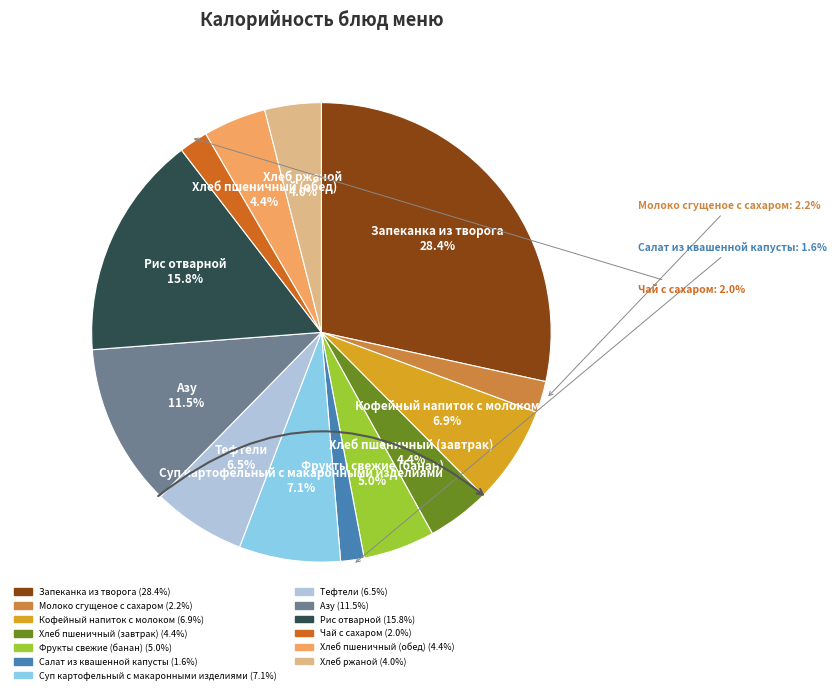

Combined, what portion of the pie is Азу and Молоко сгущеное с сахаром?

13.7%